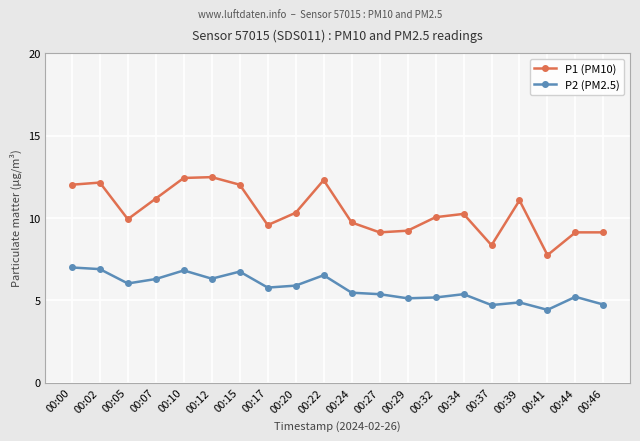

List the series in order of their peak value, lowest first.

P2 (PM2.5), P1 (PM10)